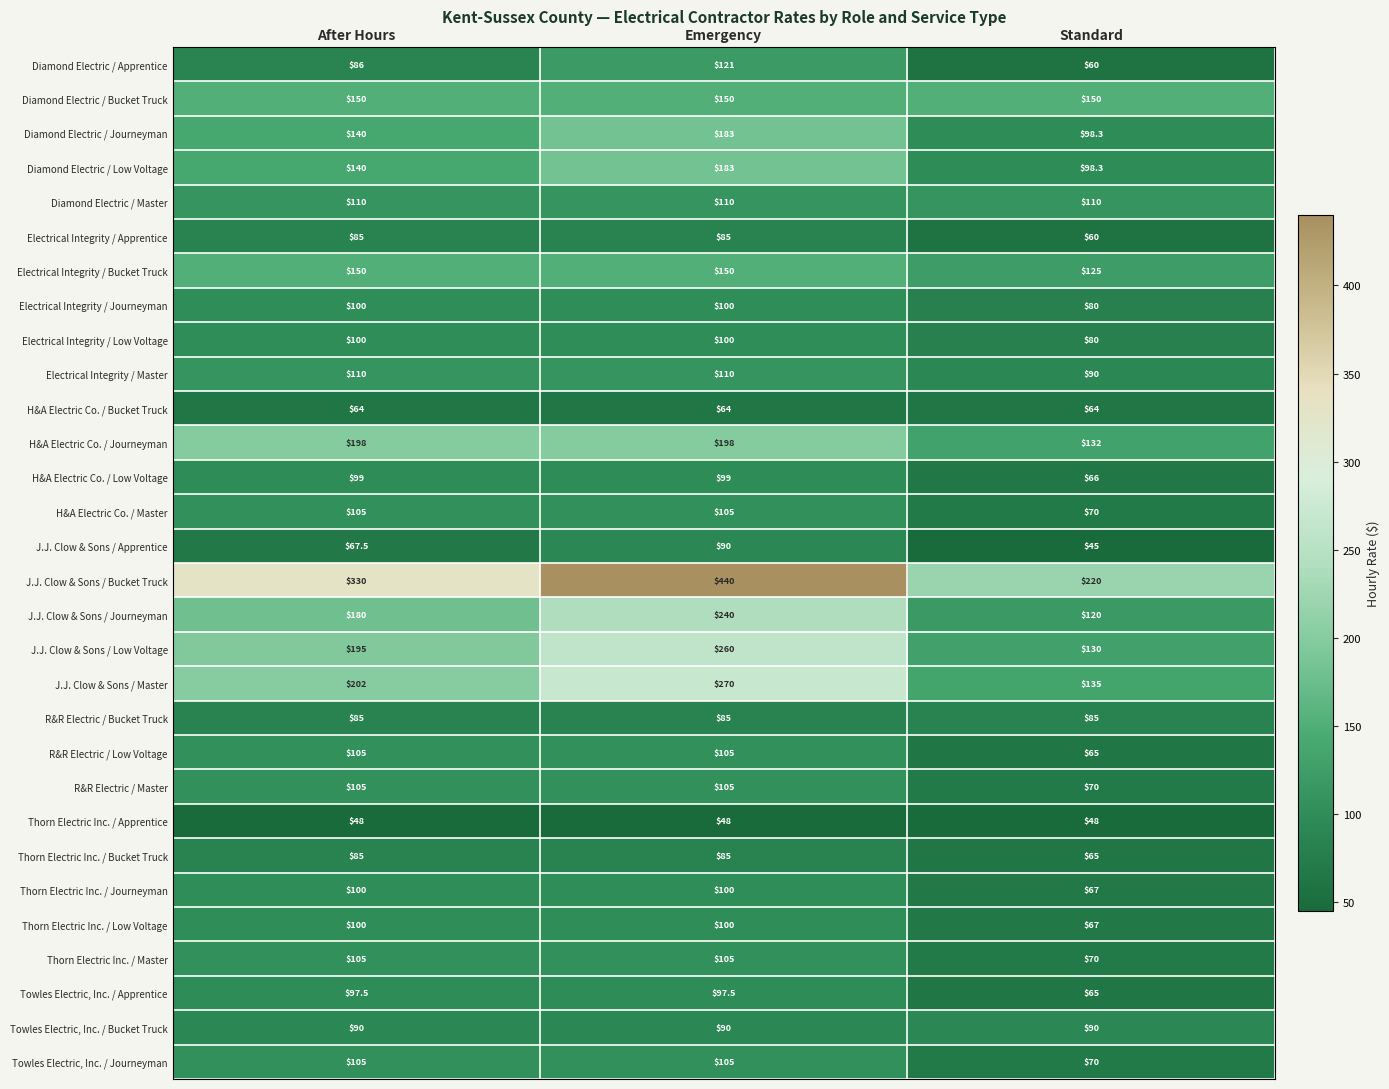

Where is Diamond Electric / Journeyman nearest to the value 140?

After Hours